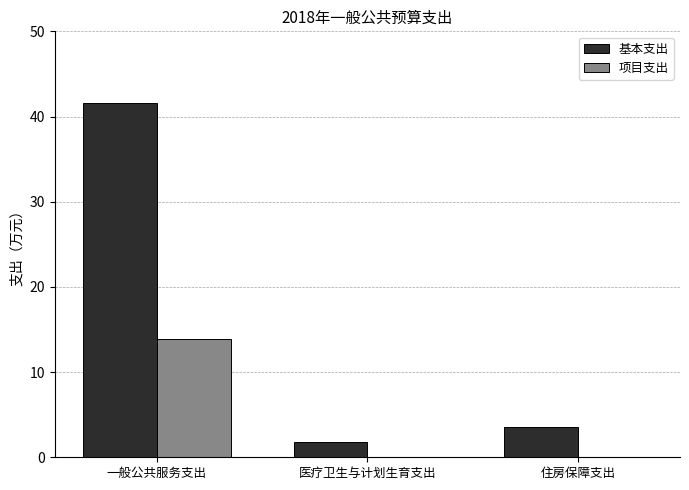

True or false: 基本支出 has a value of 20.1 at 一般公共服务支出.

False